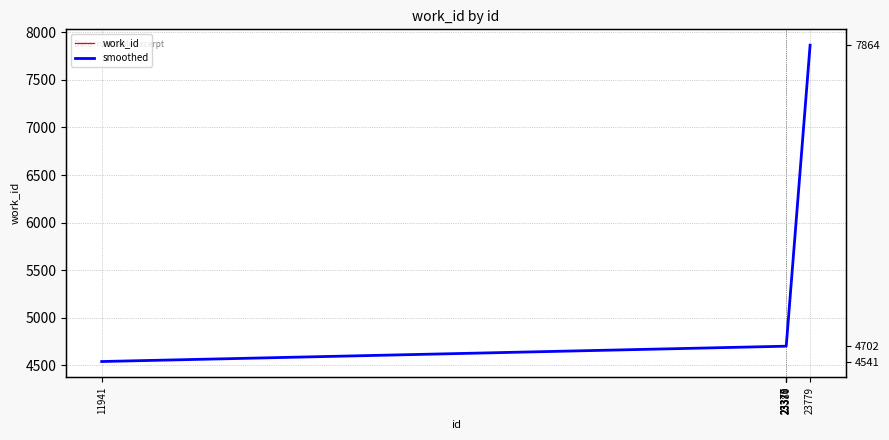

True or false: smoothed and work_id cross at least once.

False